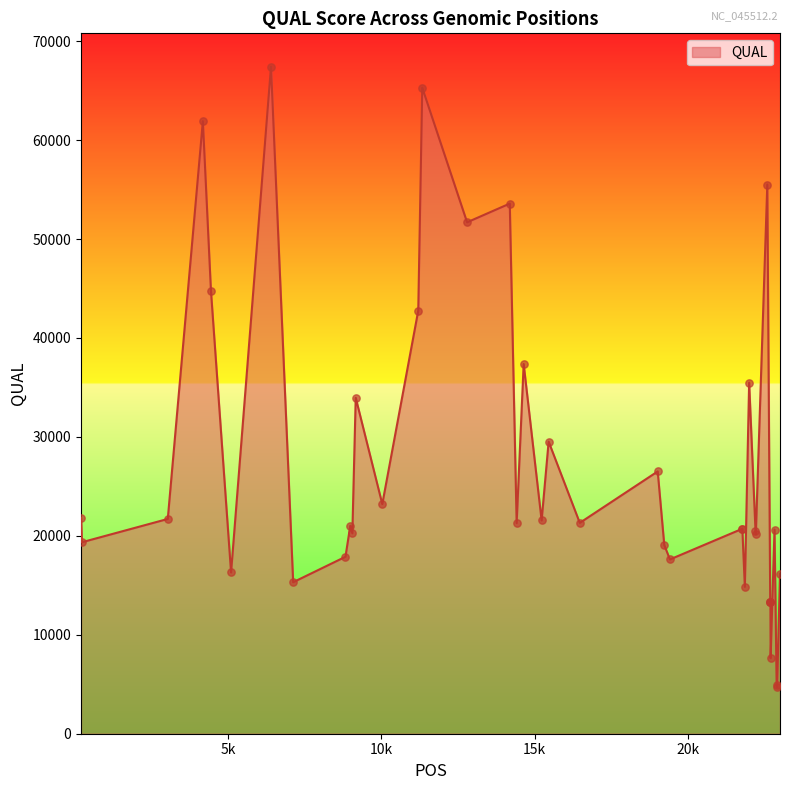

What is the difference between the maximum and minimum values?

62722.0